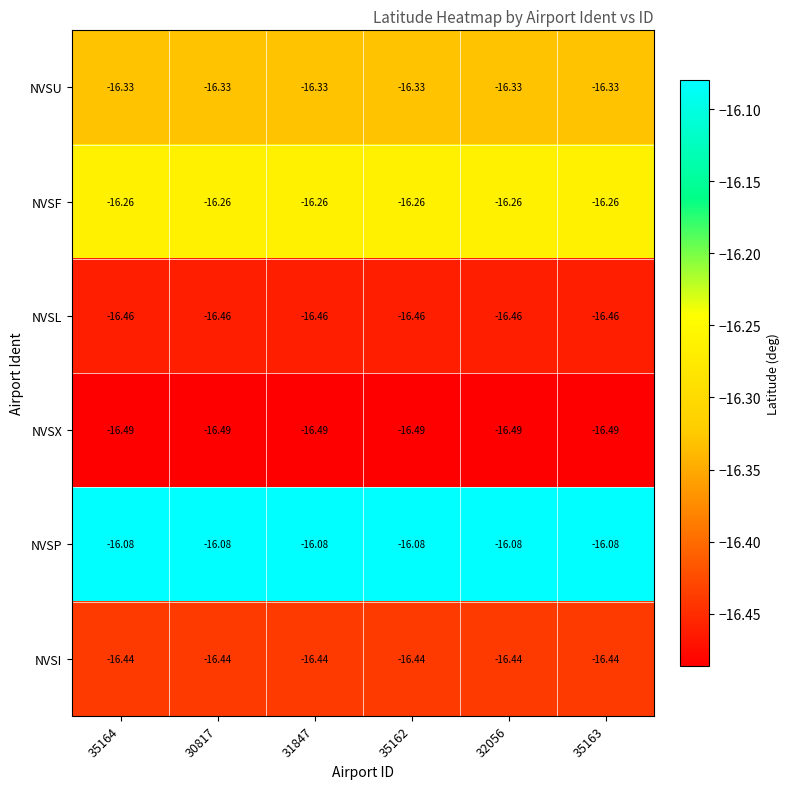

Is the value of NVSP at 35162 greater than the value of NVSL at 35163?

Yes